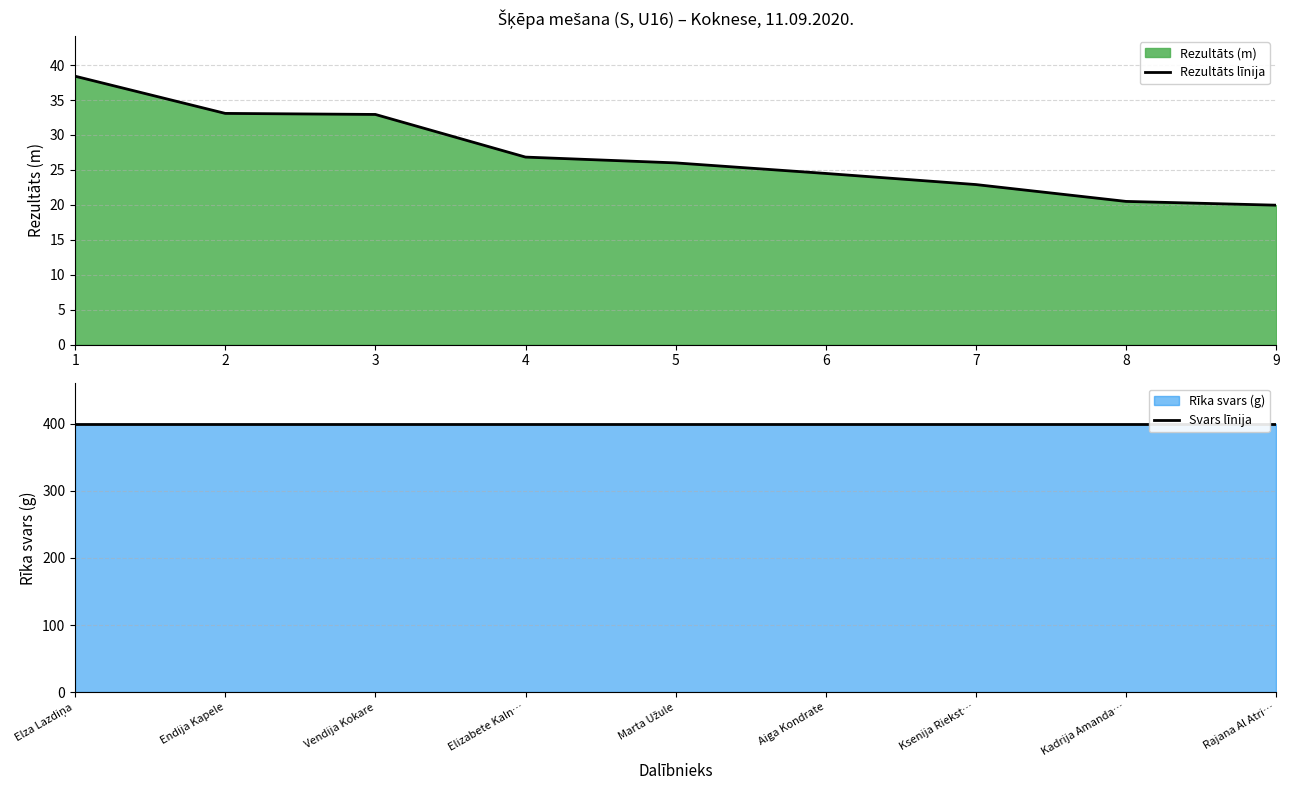

At how many categories does at least one series exceed 256?

9